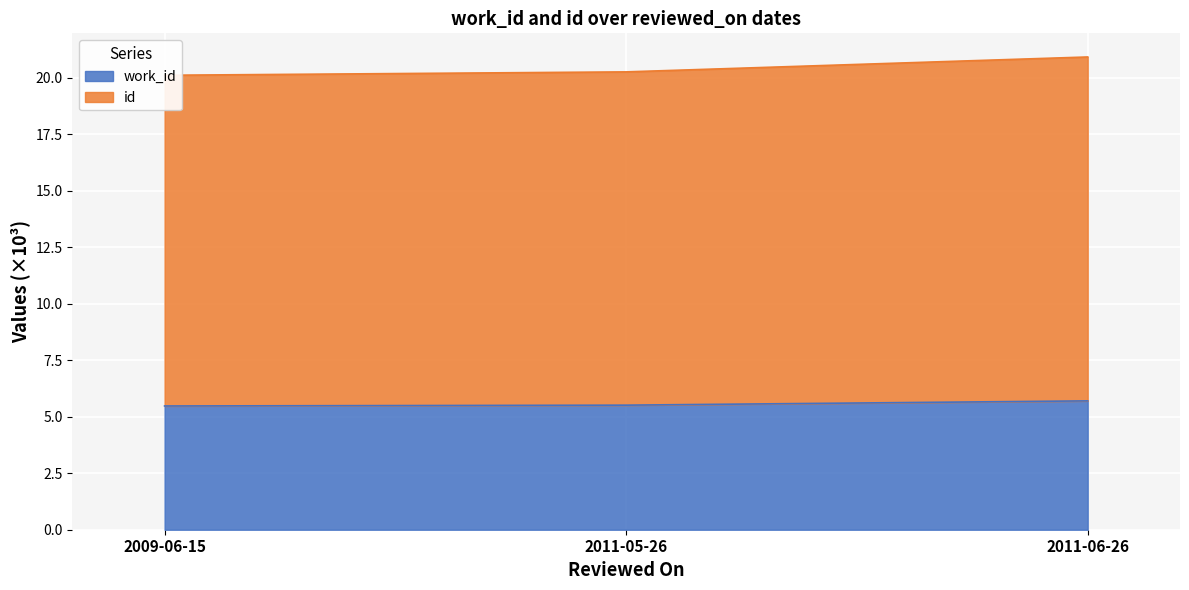

Reading left to right, what are all the values shown in this chart?

work_id: 2009-06-15=5.5	2011-05-26=5.5	2011-06-26=5.7
id: 2009-06-15=20.1	2011-05-26=20.3	2011-06-26=20.9